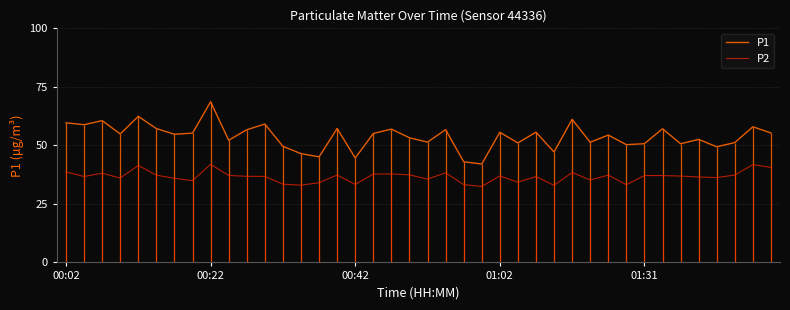

True or false: P2 and P1 cross at least once.

False